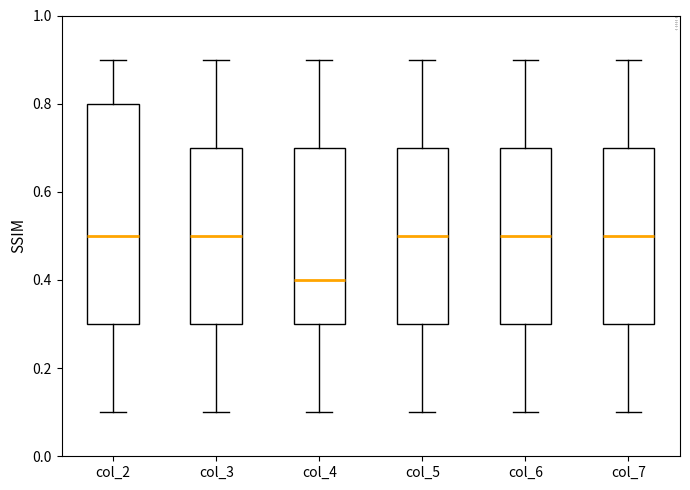

Where is the lower edge of the box for col_4 on the y-axis? The values are not printed on the chart, so give them approximately, as read against the axis.

0.3